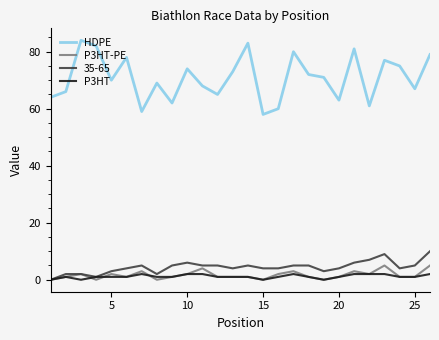

Which series has the widest spread of values?

HDPE